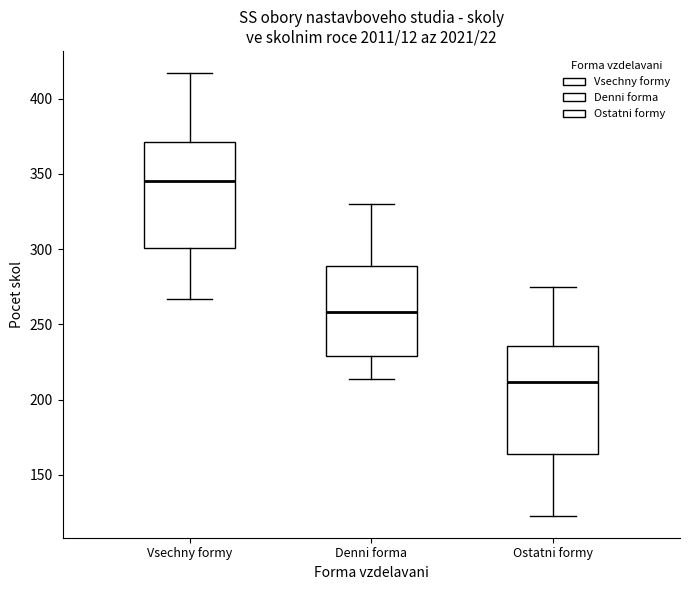

Where does the upper whisker of the box for Vsechny formy end on the y-axis? The values are not printed on the chart, so give them approximately, as read against the axis.

415